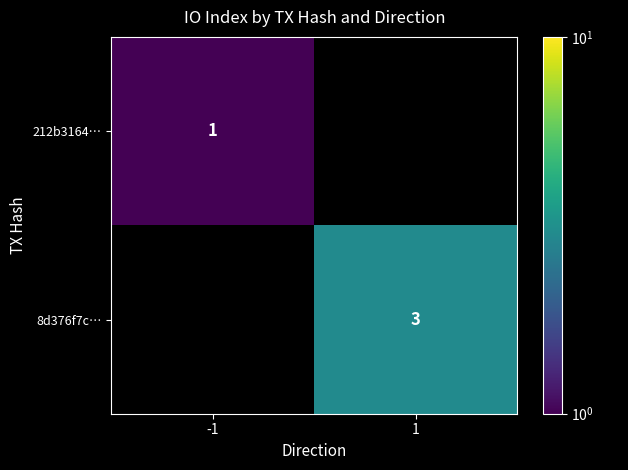

Is it true that 8d376f7c… equals 3 at 1?

True